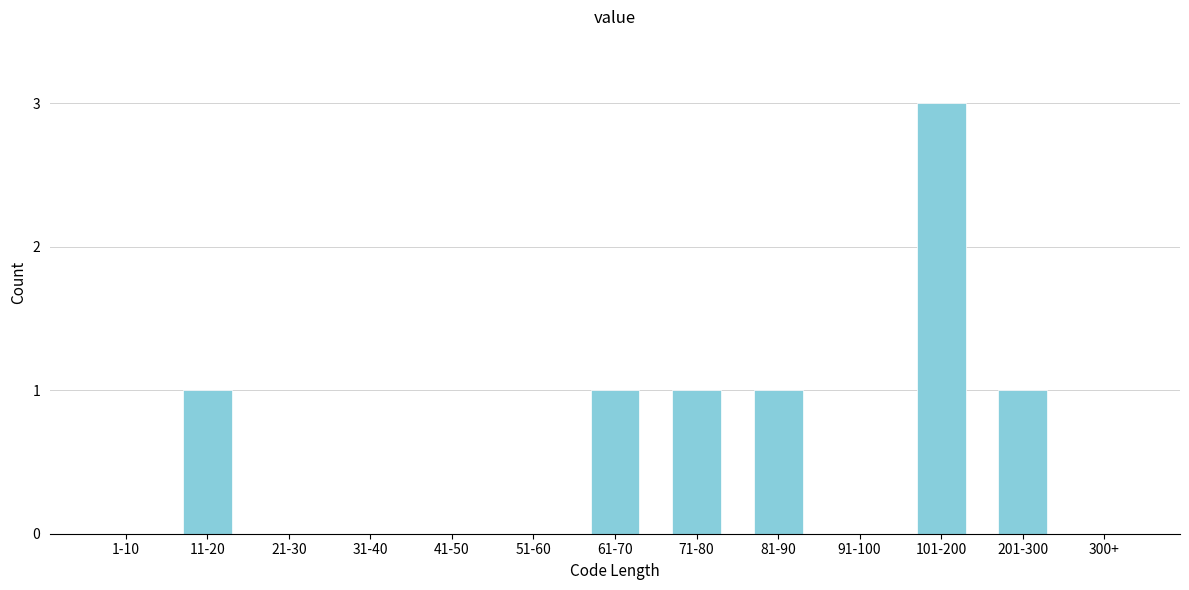

Reading right to left, what are all the values shown in this chart?

300+=0	201-300=1	101-200=3	91-100=0	81-90=1	71-80=1	61-70=1	51-60=0	41-50=0	31-40=0	21-30=0	11-20=1	1-10=0